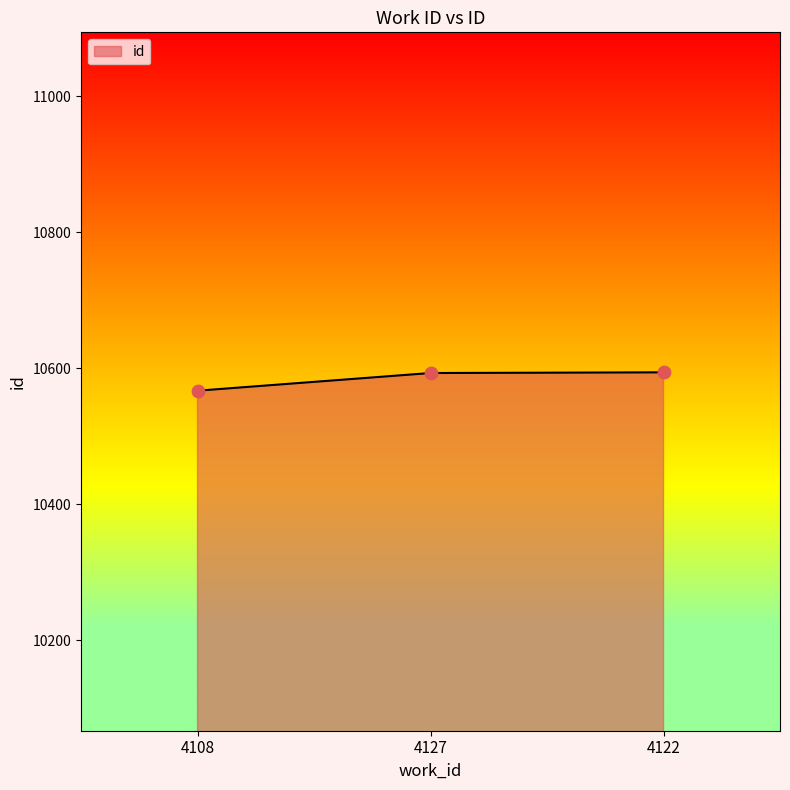

What is the ratio of the value at 4108 to the value at 4127?

1.0